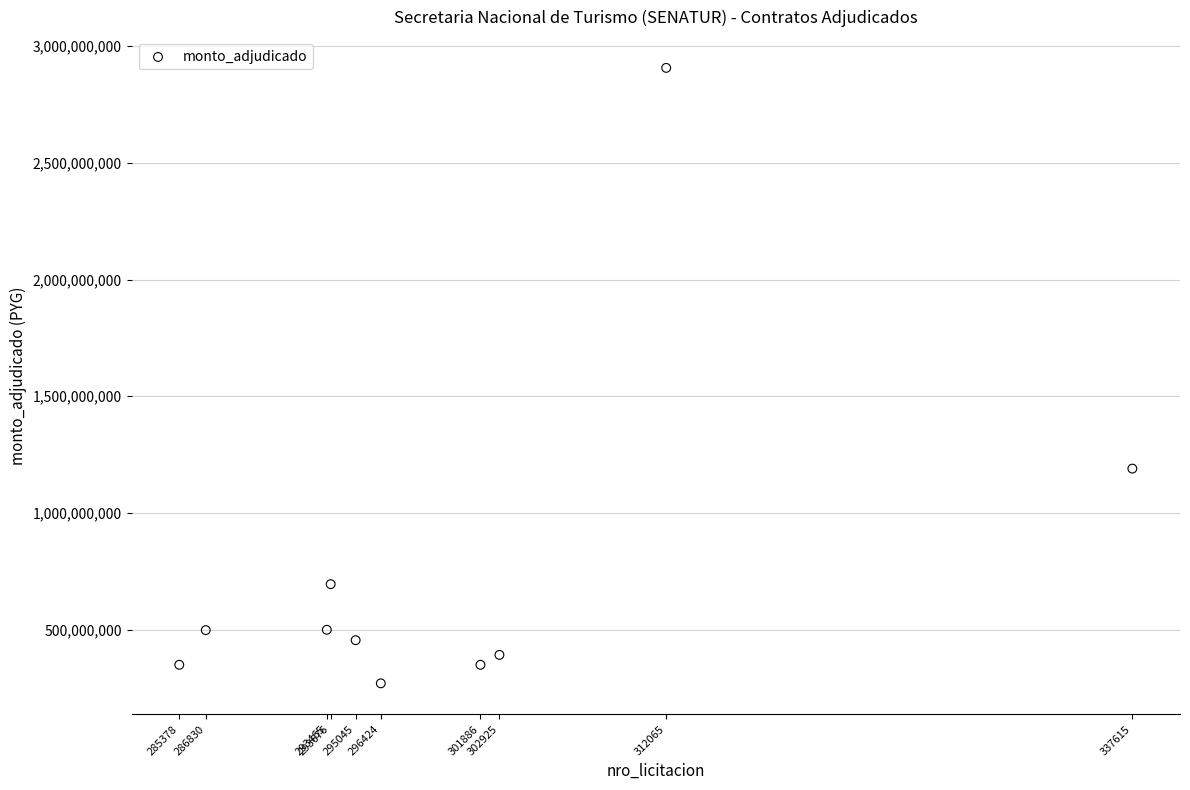

What is the average Y value?

760508264